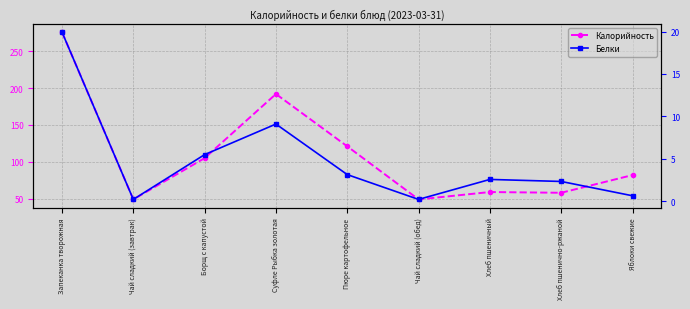

Rank the categories by Белки value from lowest to highest.

Чай сладкий (завтрак), Чай сладкий (обед), Яблоки свежие, Хлеб пшенично-ржаной, Хлеб пшеничный, Пюре картофельное, Борщ с капустой, Суфле Рыбка золотая, Запеканка творожная